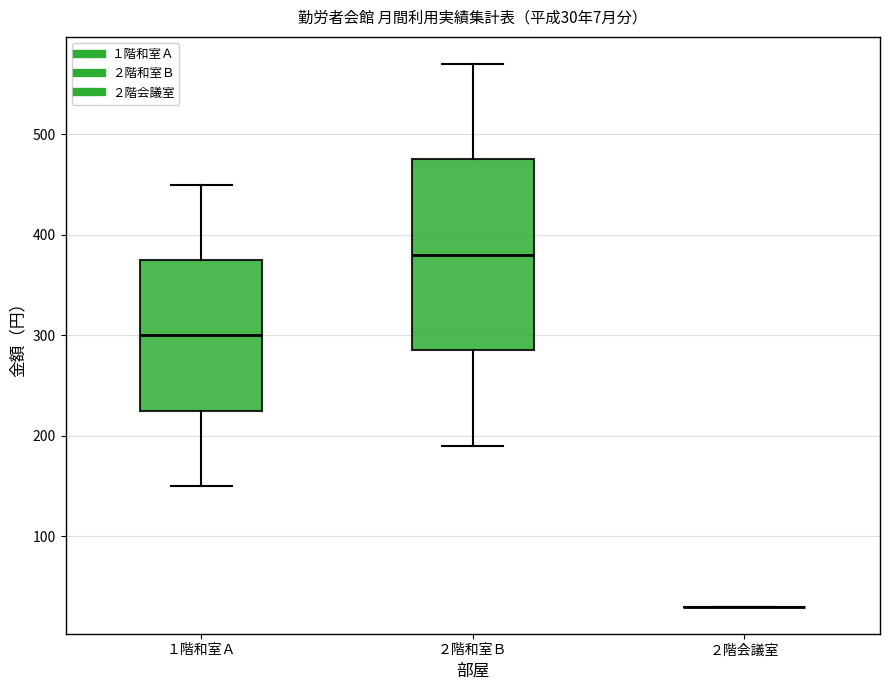

Which box is the tallest, from its lower edge to its upper edge?

２階和室Ｂ